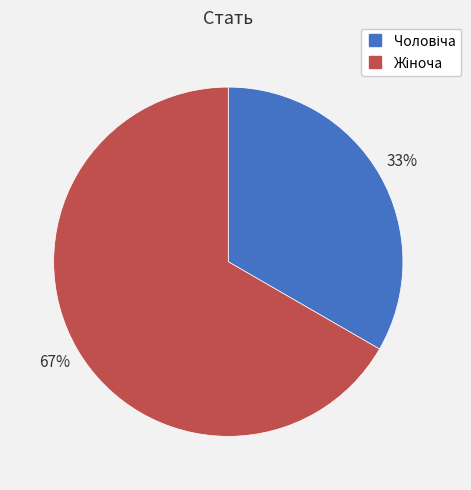

Is there any slice that represents more than half of the pie?

Yes